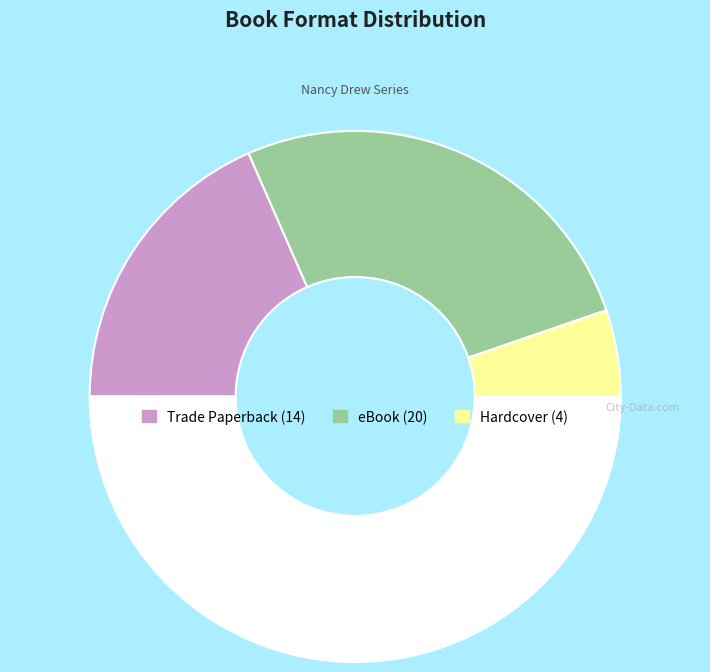

How many slices are in this pie chart?

4